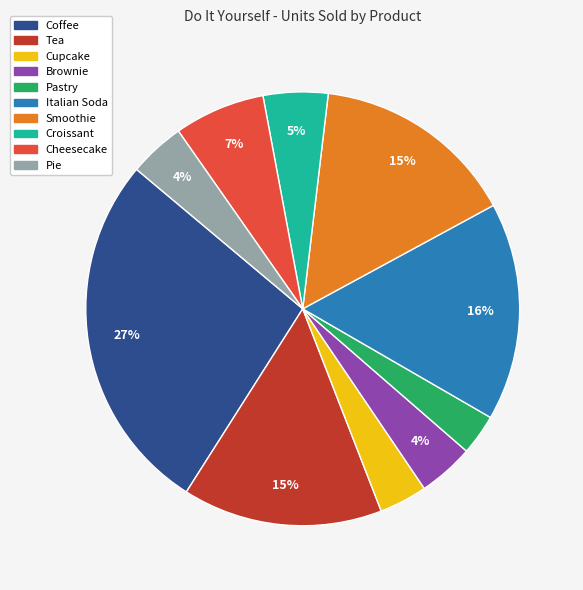

Combined, do Tea and Pastry account for over 50%?

No